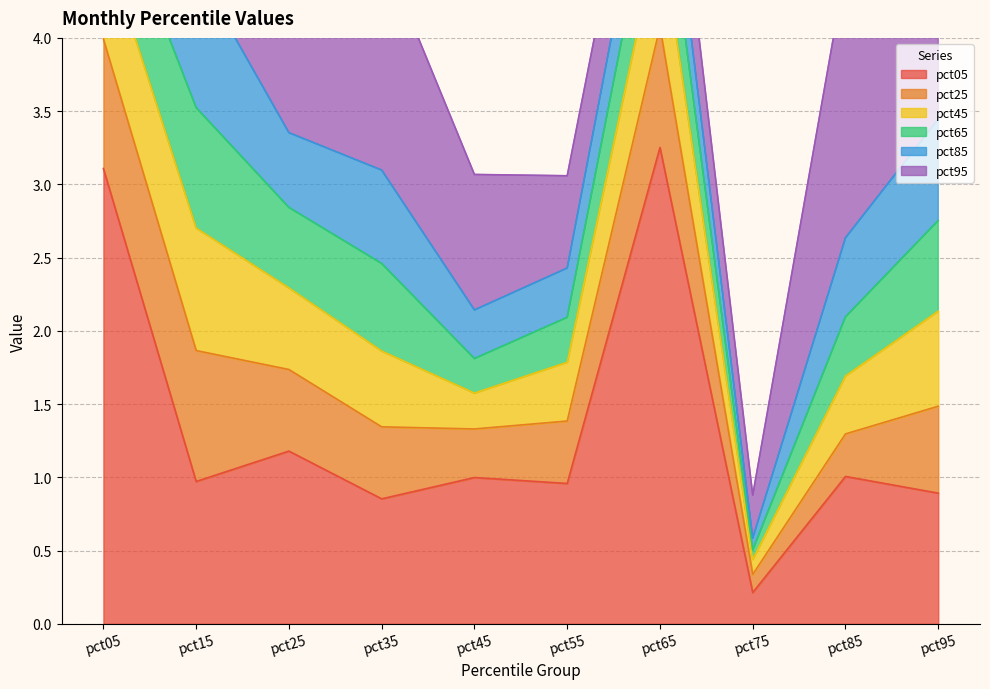

True or false: pct95 has more than 2 points higher than both neighbors.

False